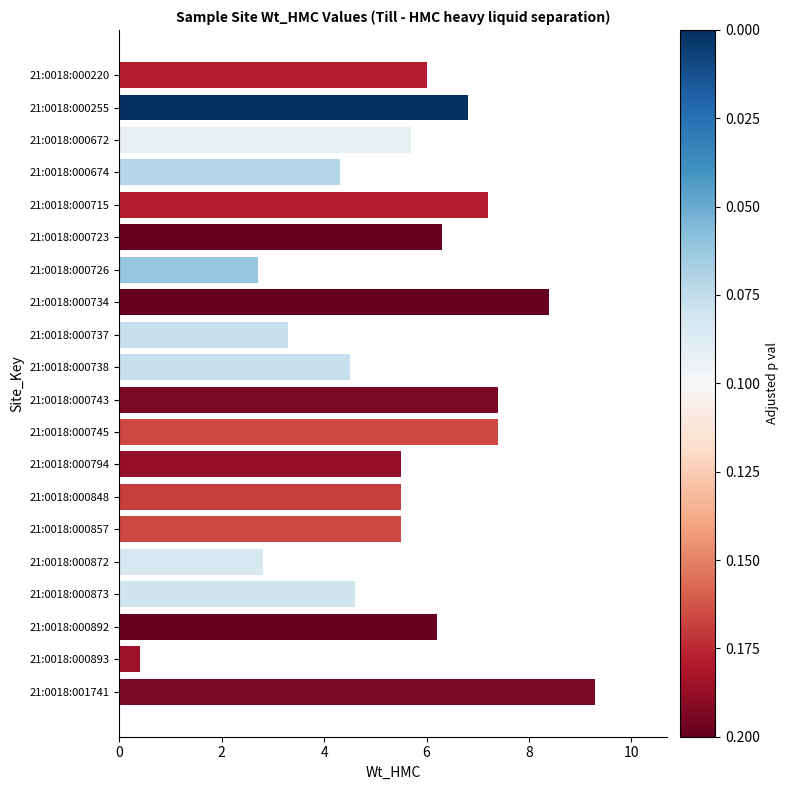

What is the value of the 12th bar from the top?

7.4